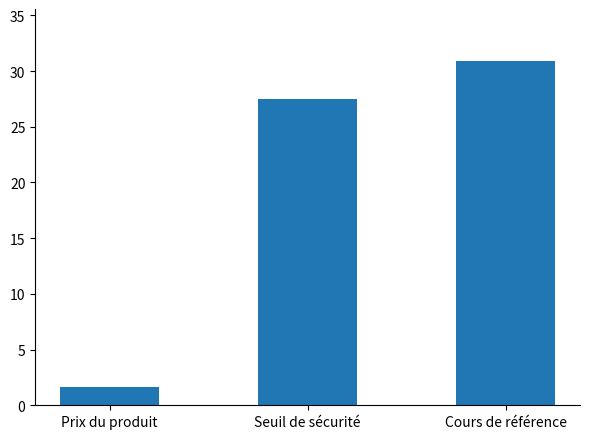

How many data points does each series have?

3